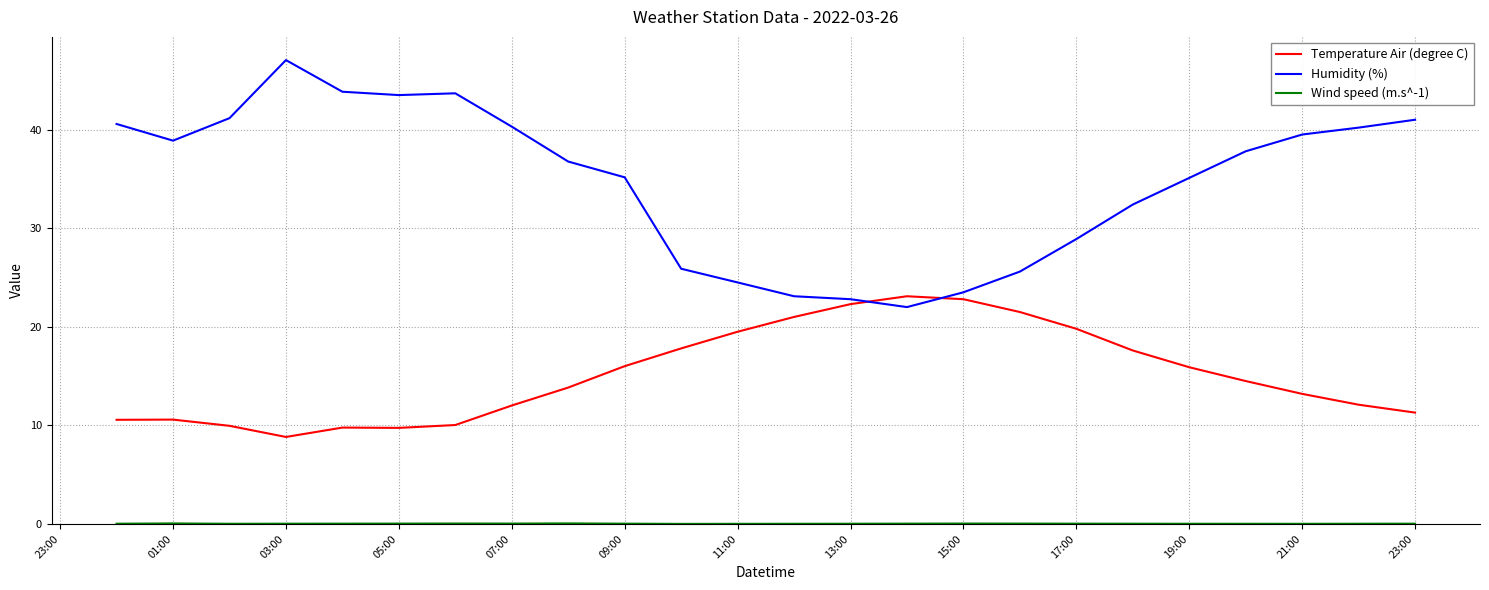

What is the lowest value of the Temperature Air (degree C) series?

8.8